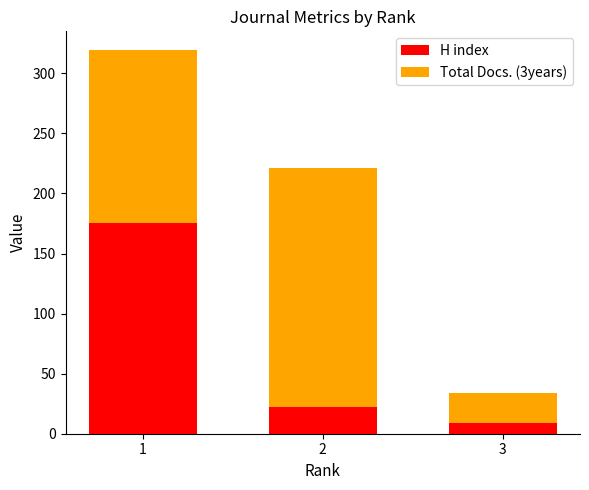

Count the number of categories in the chart.

3